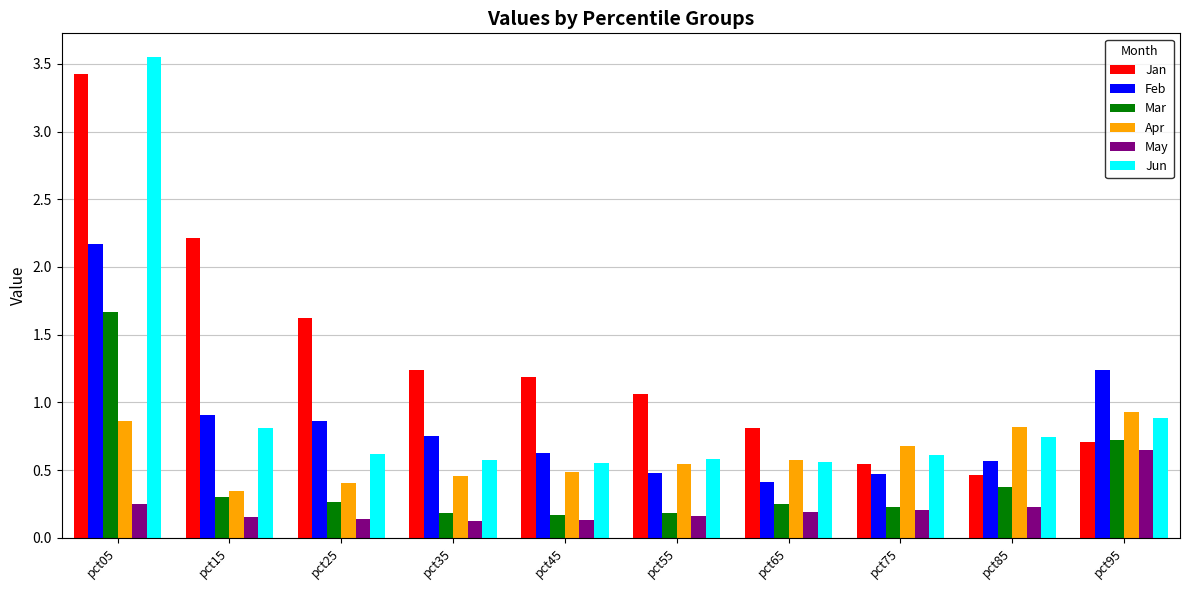

What is the sum of all Jun values?

9.5